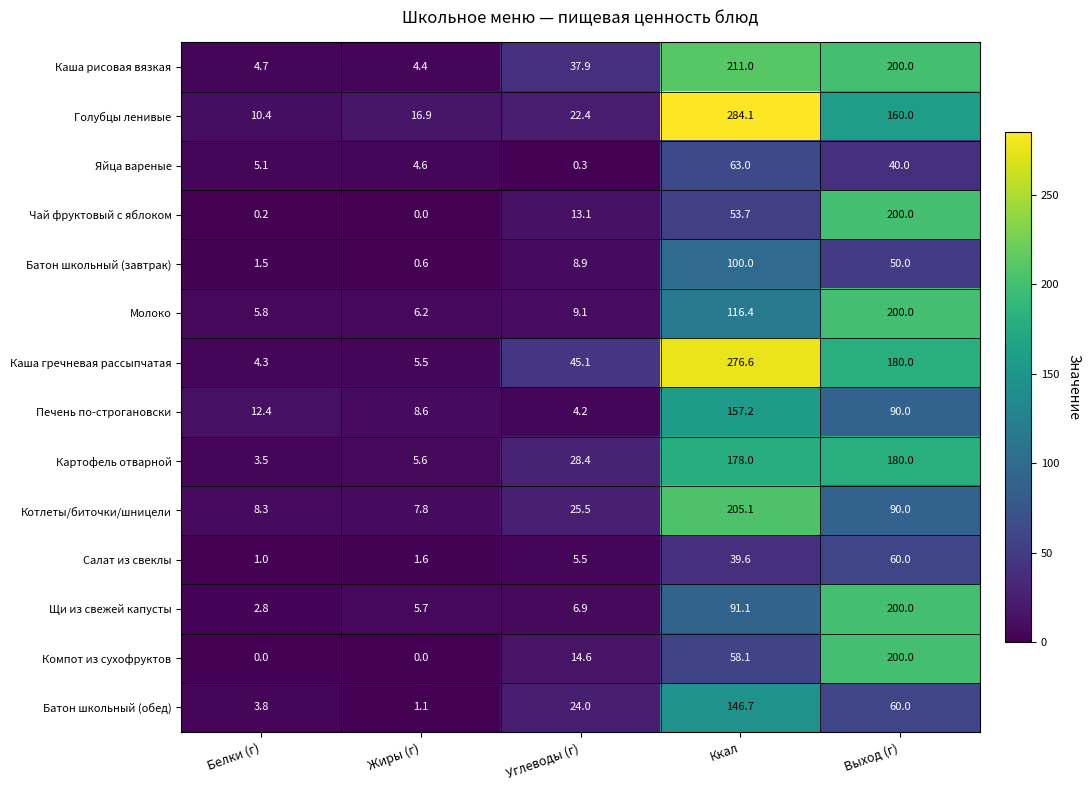

What is the greatest value displayed?

284.1